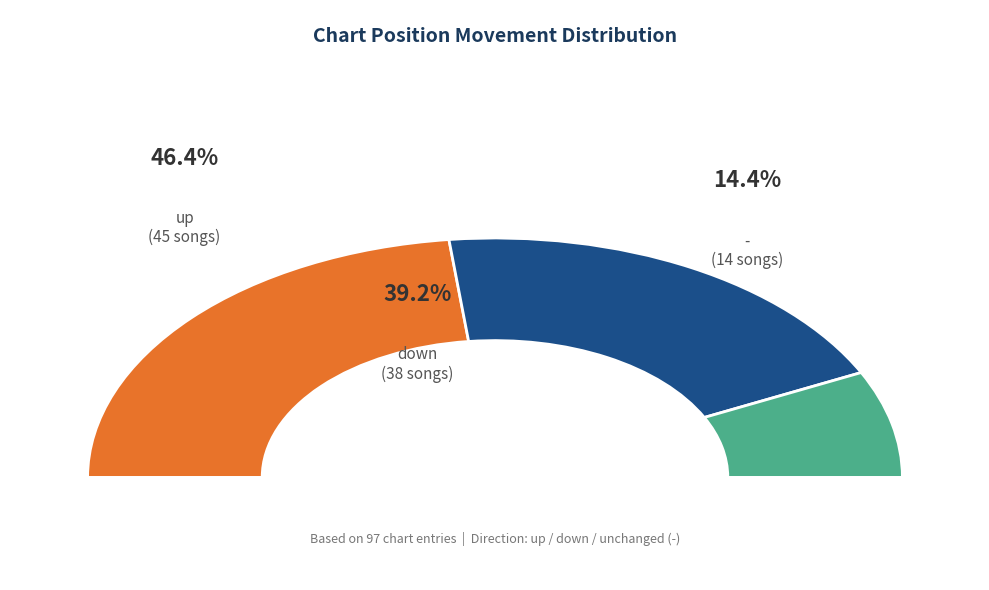

To the nearest percent, what is the average slice percentage?

33%